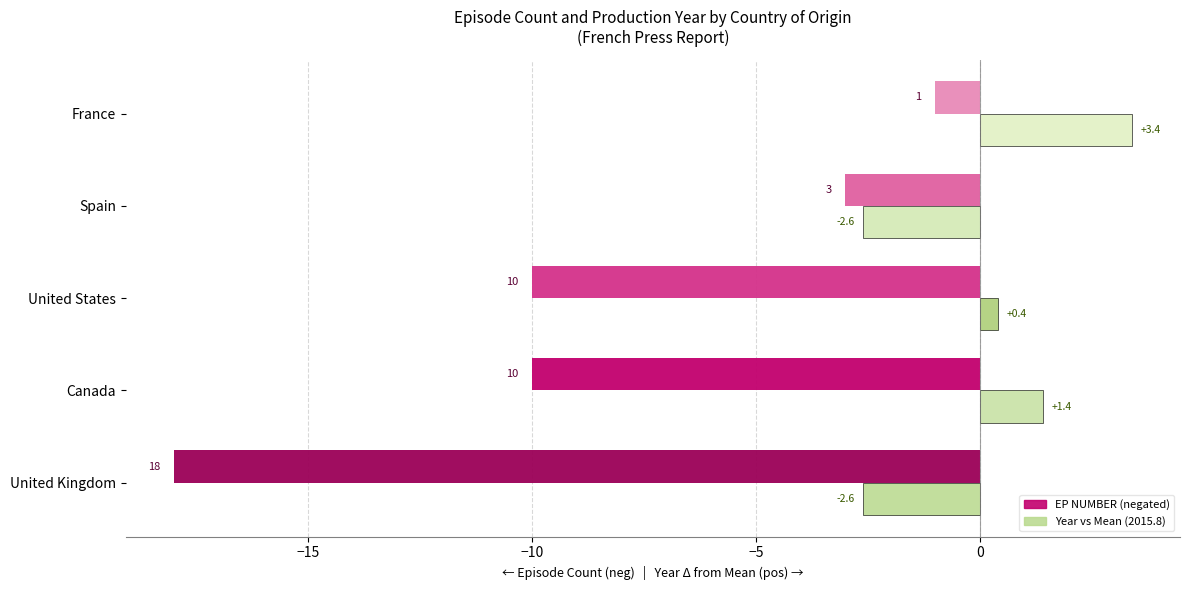

Which label corresponds to the largest value in the chart?

France